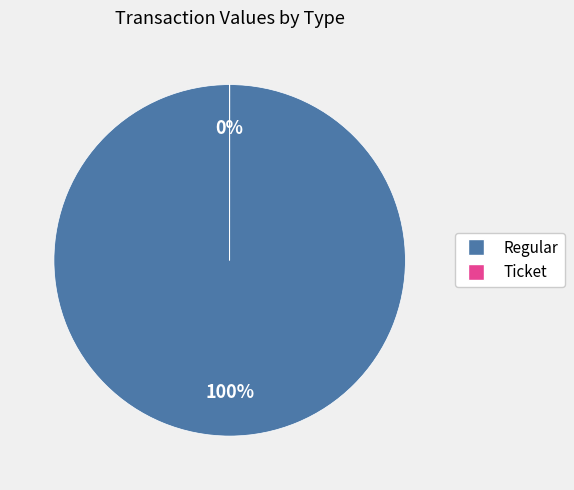

True or false: Ticket accounts for 11% of the total.

False